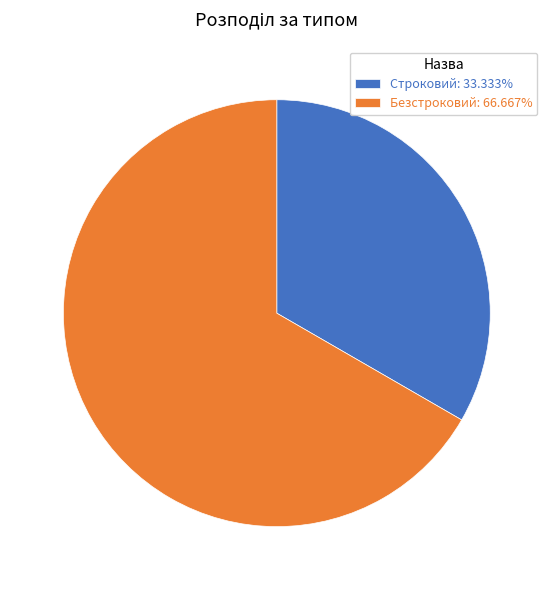

Do Безстроковий: 66.667% and Строковий: 33.333% together represent more than half of the pie?

Yes